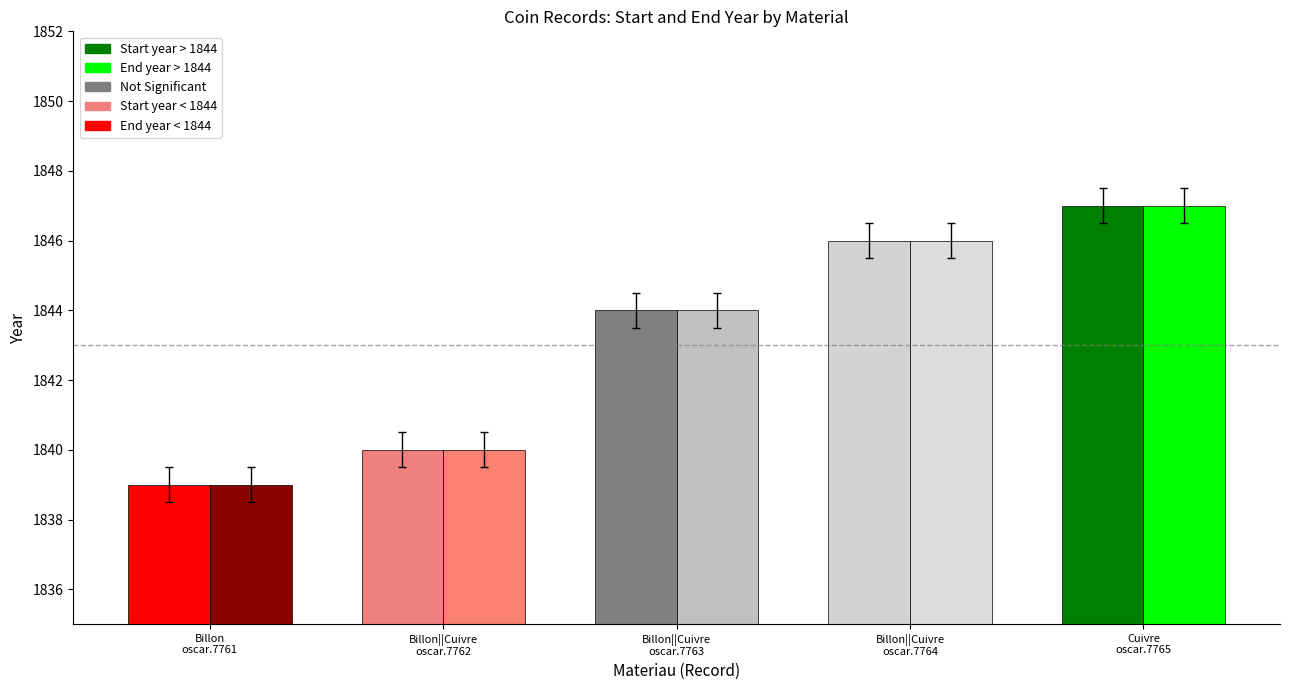

What is the minimum value shown in the chart?

1839